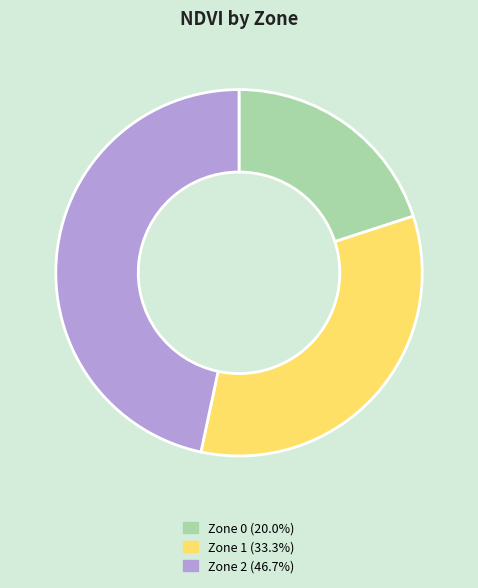

What is the largest slice in the pie chart?

Zone 2